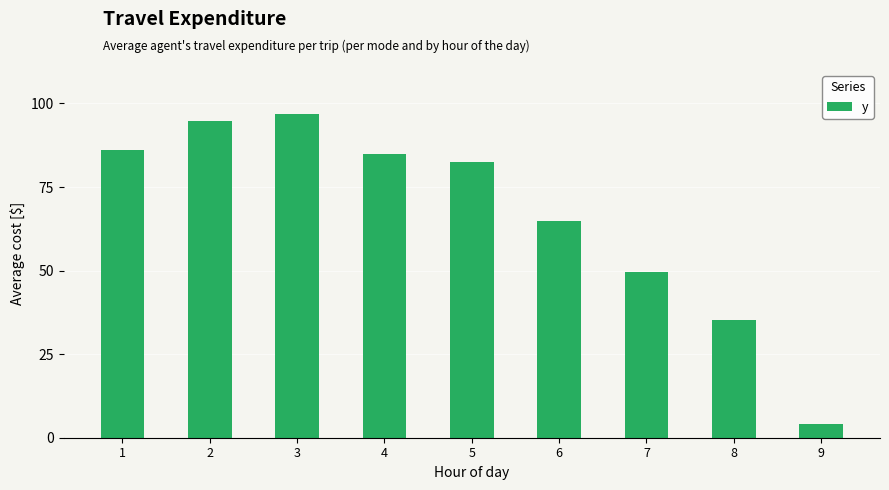

What is the change in value from 4 to 5?

-2.6